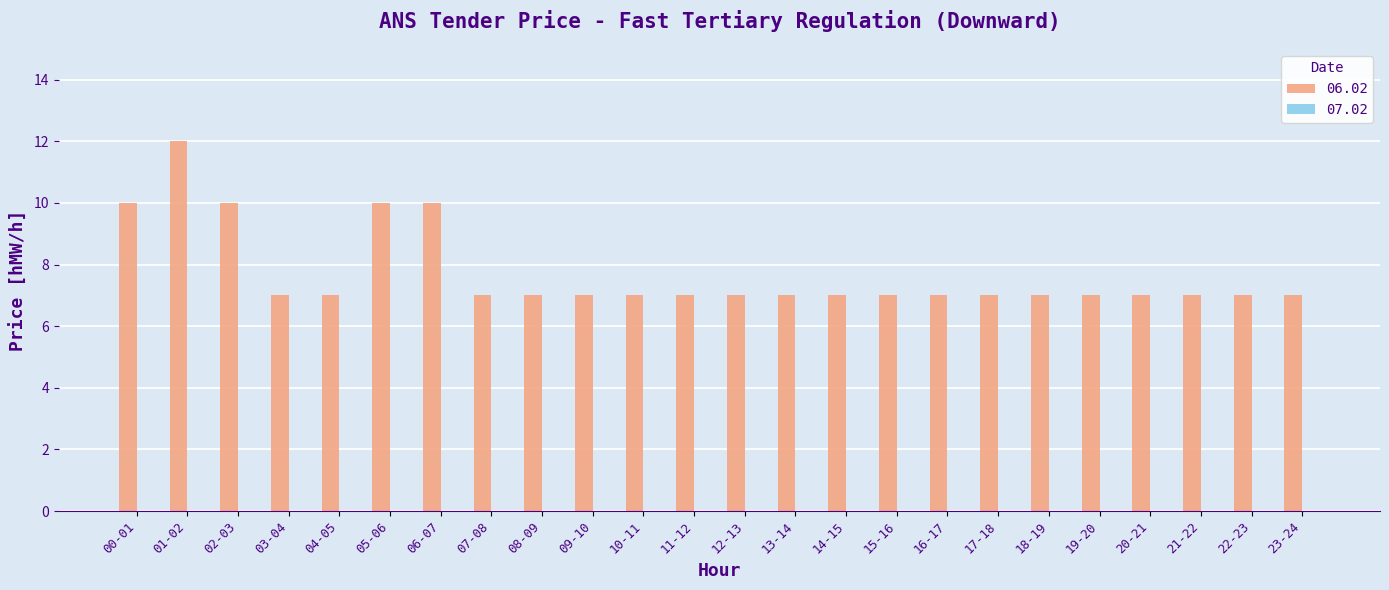

What is the maximum value shown in the chart?

12